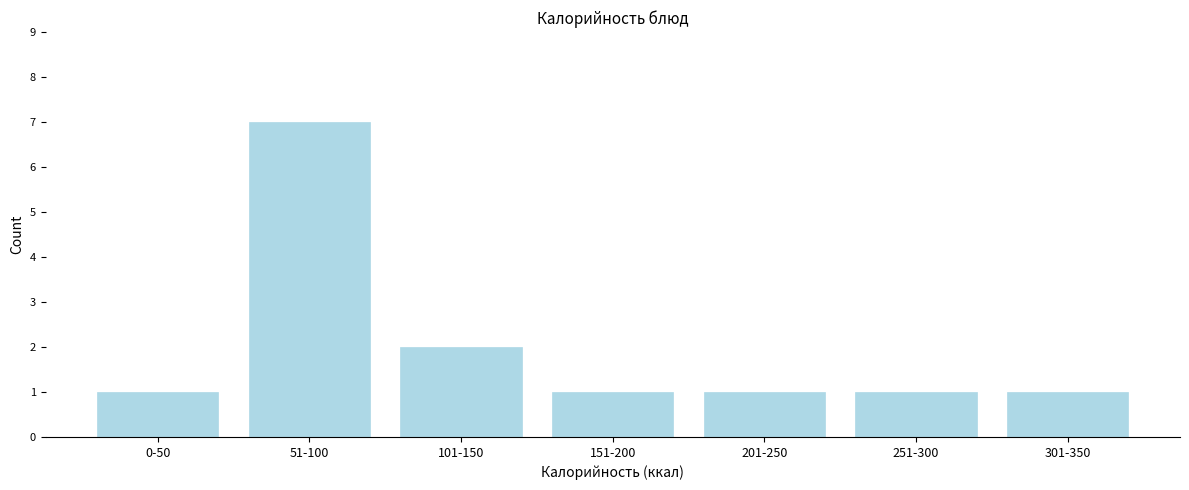

Reading left to right, extract all data points from this chart.

0-50=1	51-100=7	101-150=2	151-200=1	201-250=1	251-300=1	301-350=1